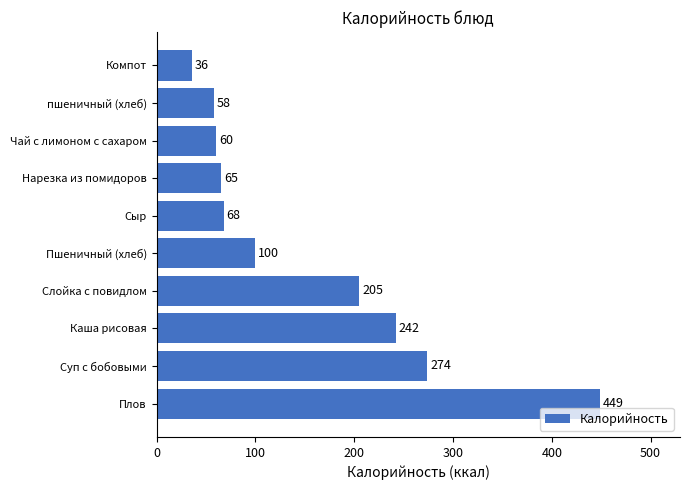

Count the number of data series in this chart.

1